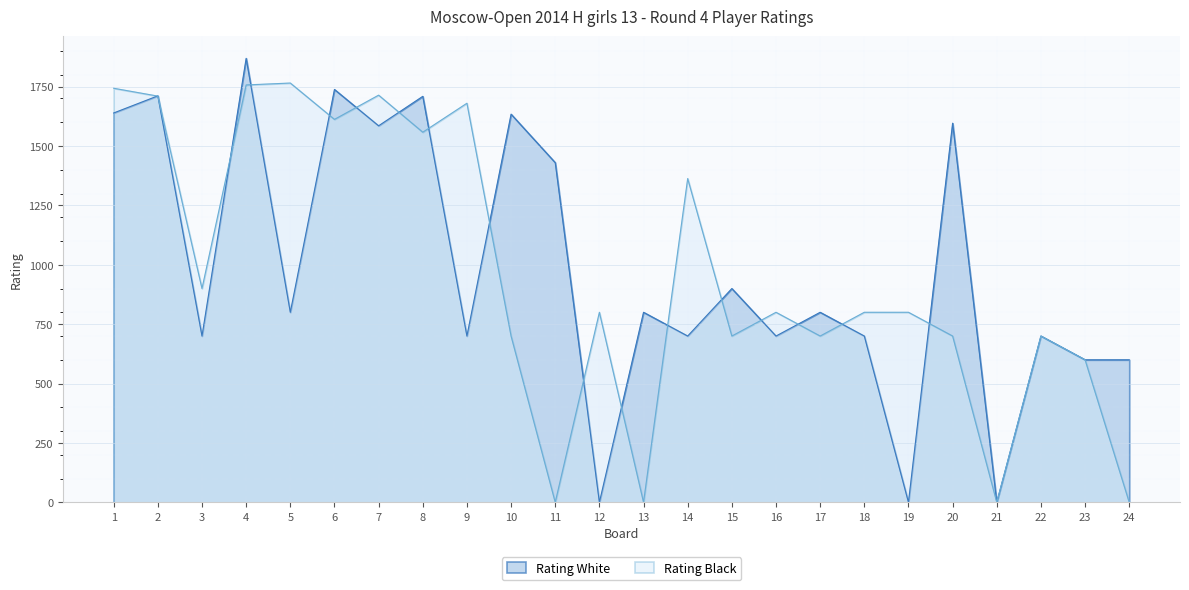

What is the average value of the Rating Black series?

963